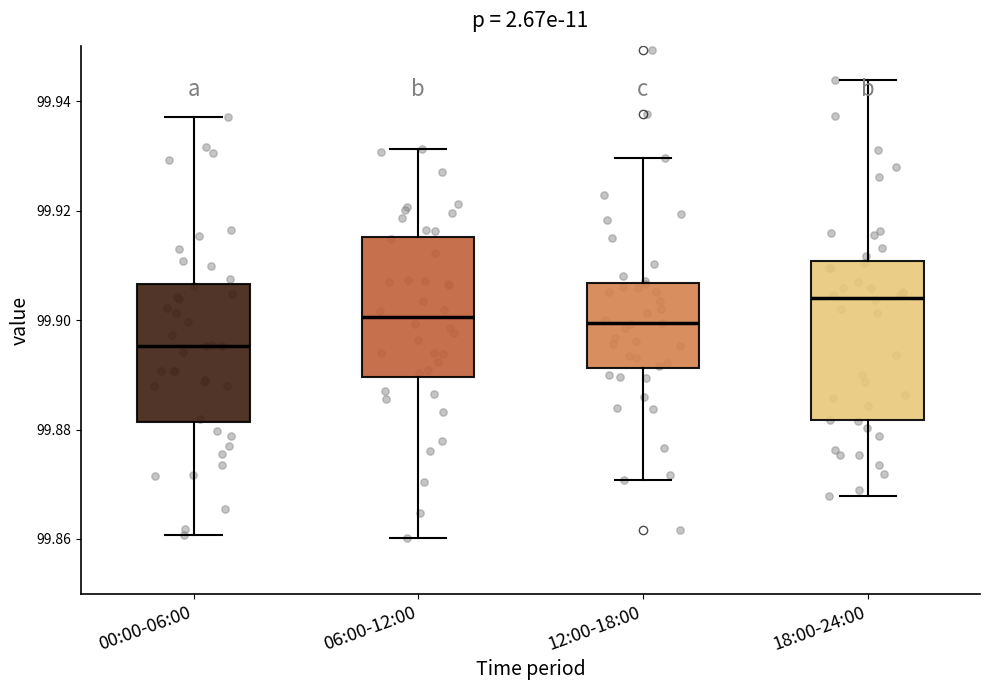

Which box has the highest median line?

18:00-24:00